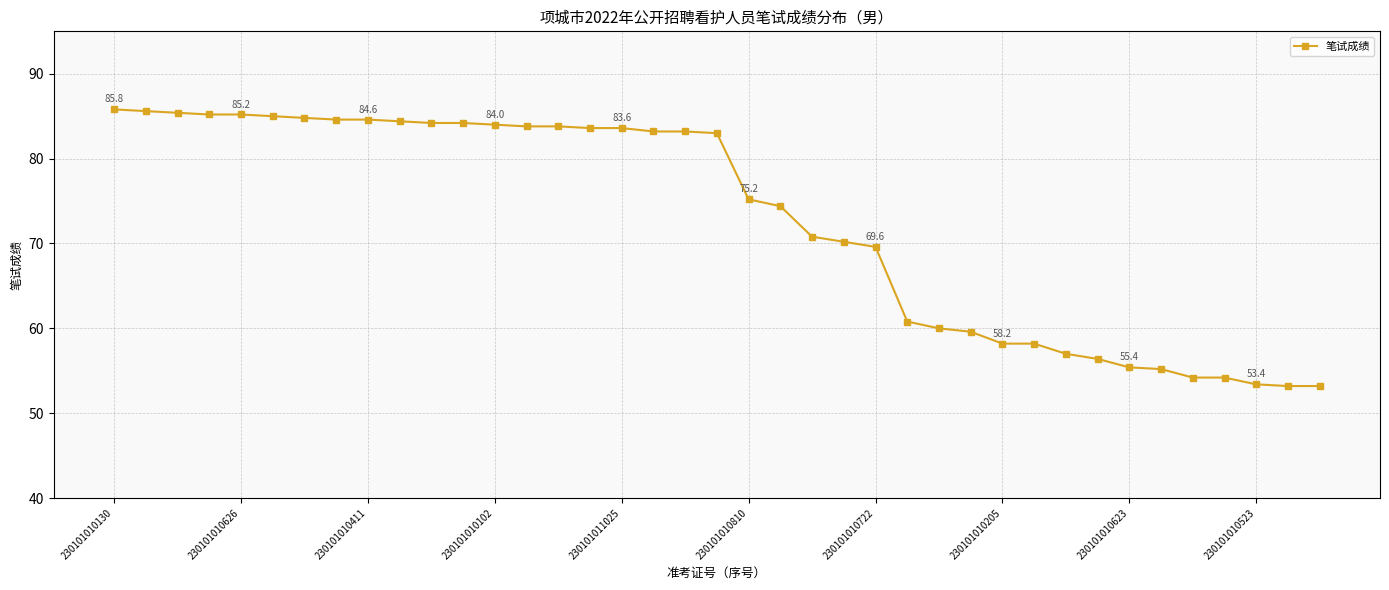

What is the value of the 18th point from the left?

83.2